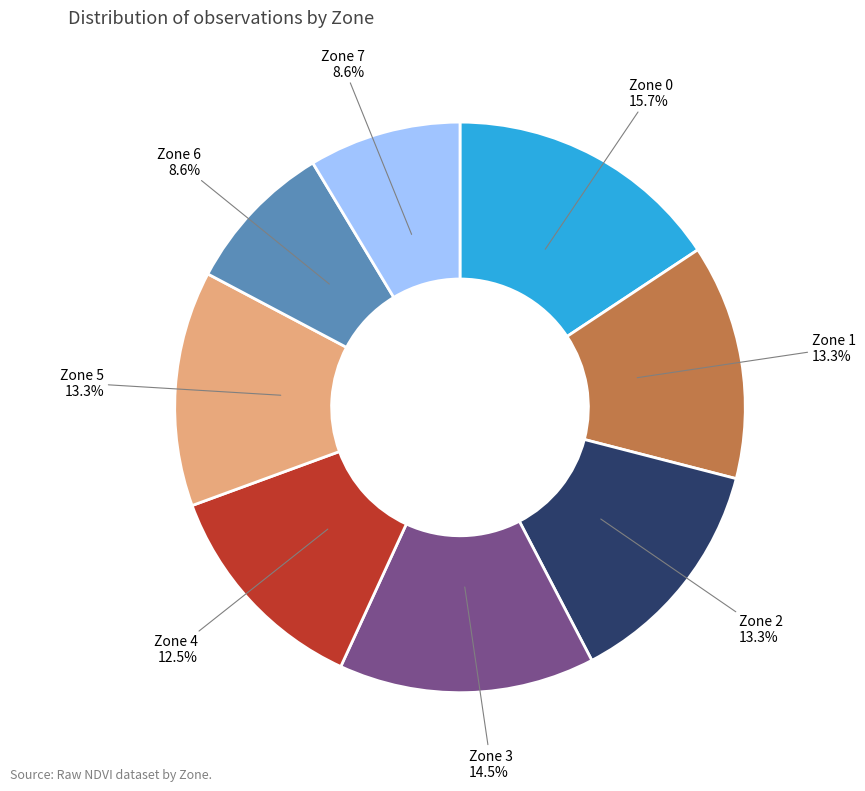

Which slice is the largest?

Zone 0